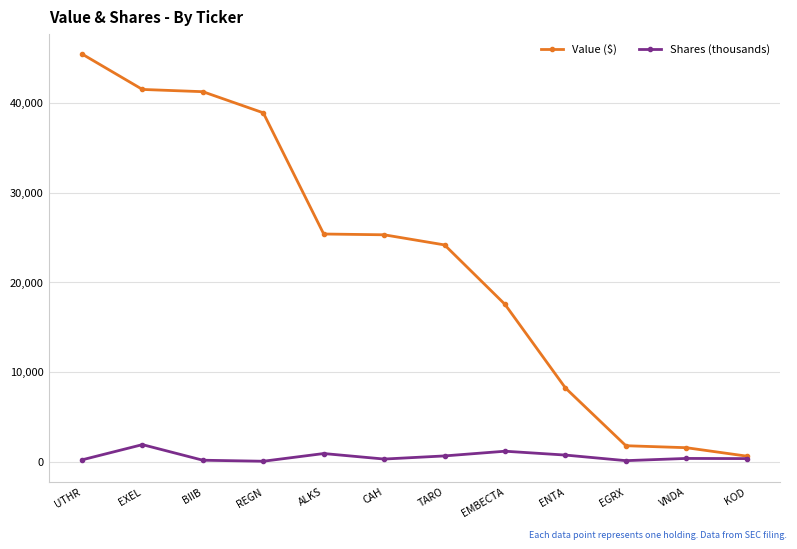

Which category has the highest value across all series?

UTHR